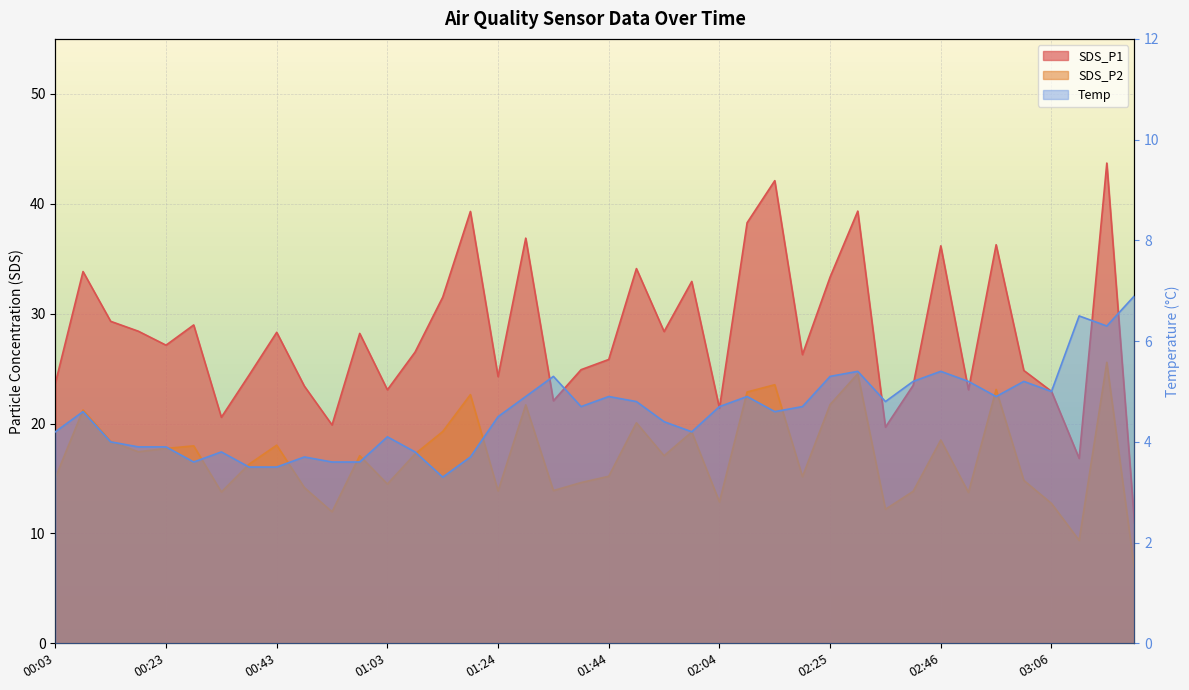

At which category is the sum across all series the highest?

03:16